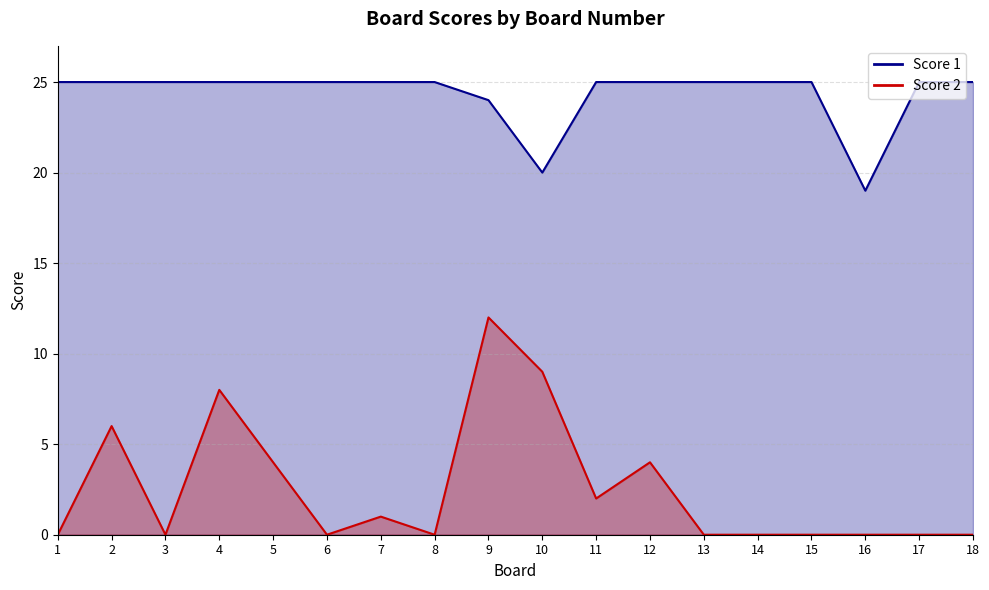

In Score 2, how many points are higher than both neighbors (excluding endpoints)?

5